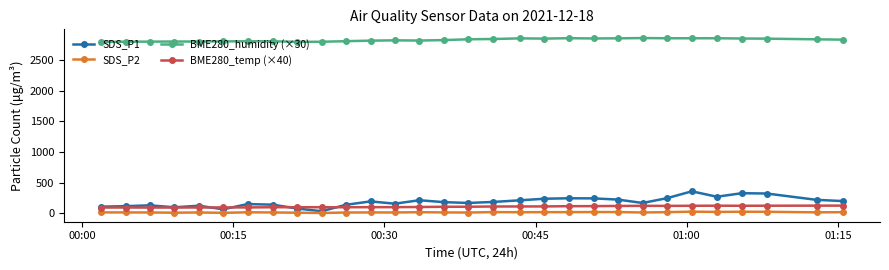

True or false: BME280_humidity (×30) and SDS_P2 intersect in this chart.

False